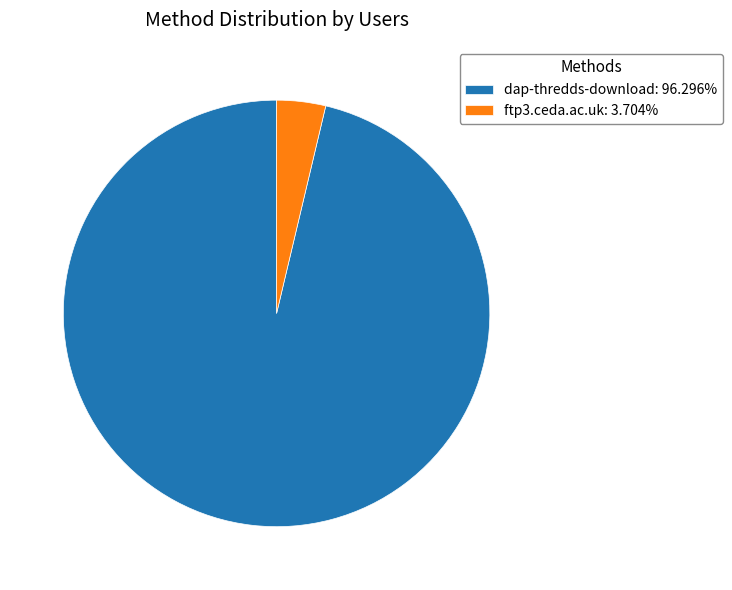

What is the majority slice?

dap-thredds-download